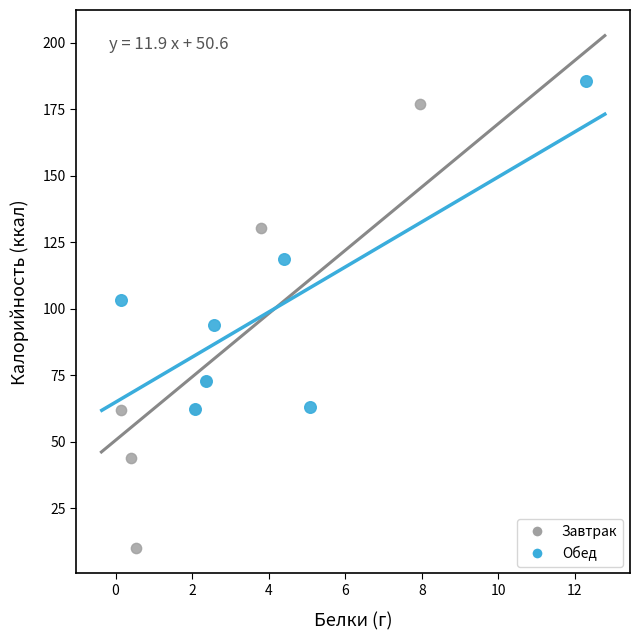

Which series contains the lowest Y value?

Завтрак